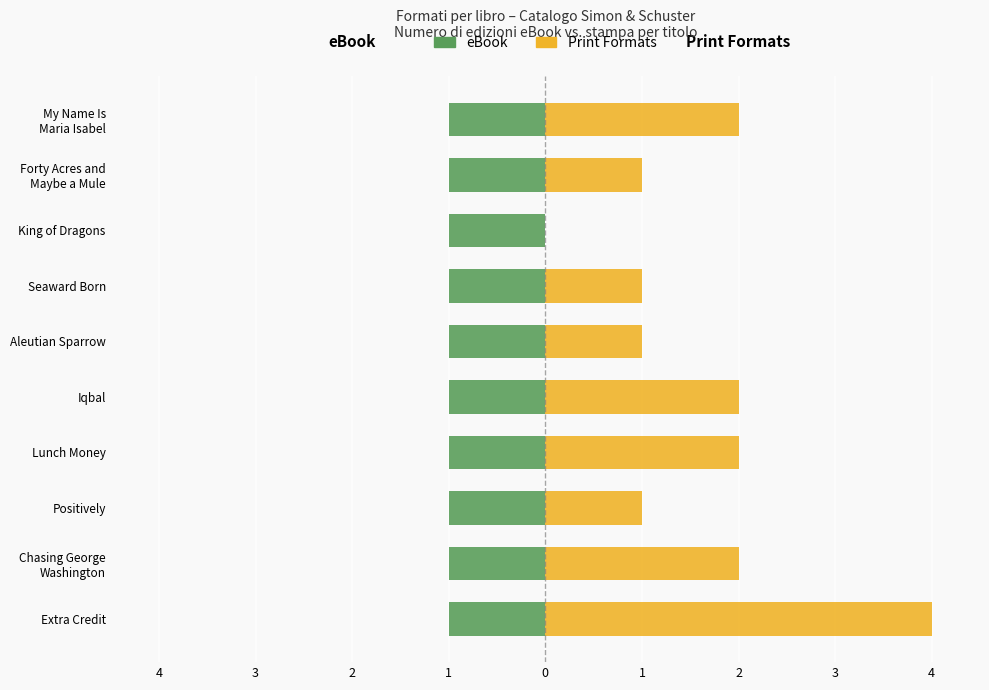

What is the difference between the maximum and minimum values in the Print Formats series?

4.0